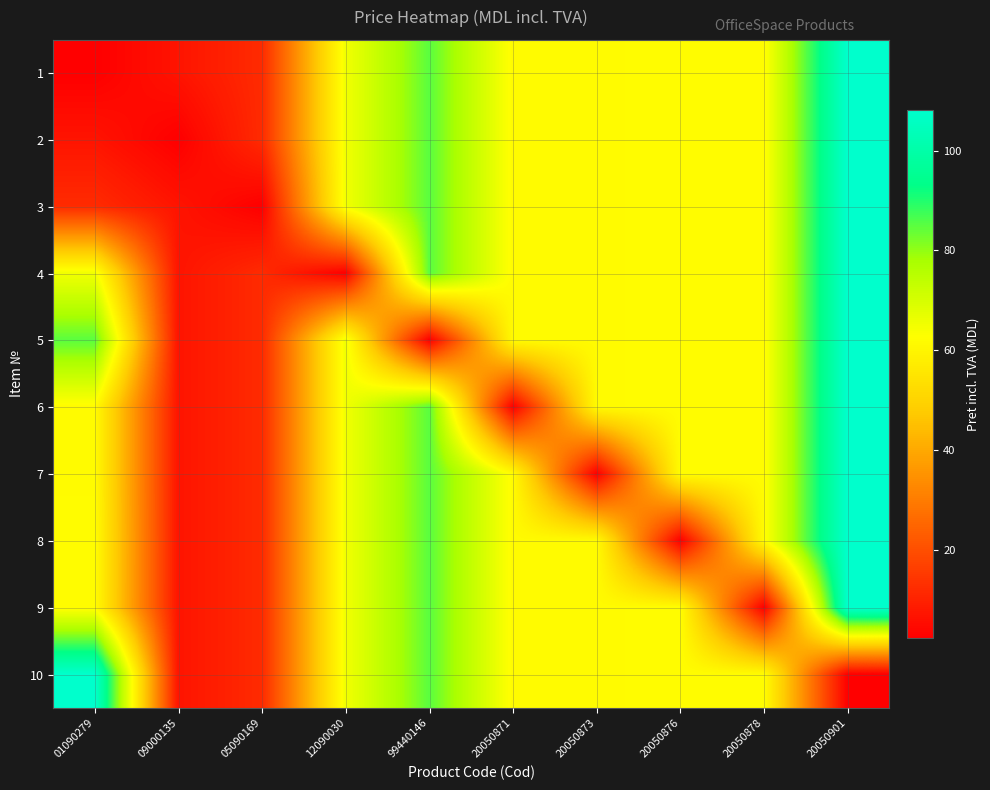

At which category is the sum across all series the highest?

20050901